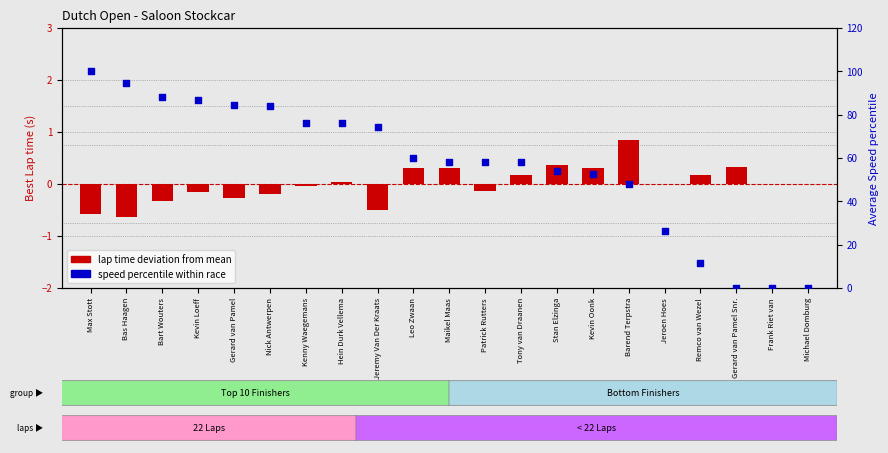

Is the value of Speed percentile at Kevin Oonk greater than the value of Lap time deviation at Bas Haagen?

Yes